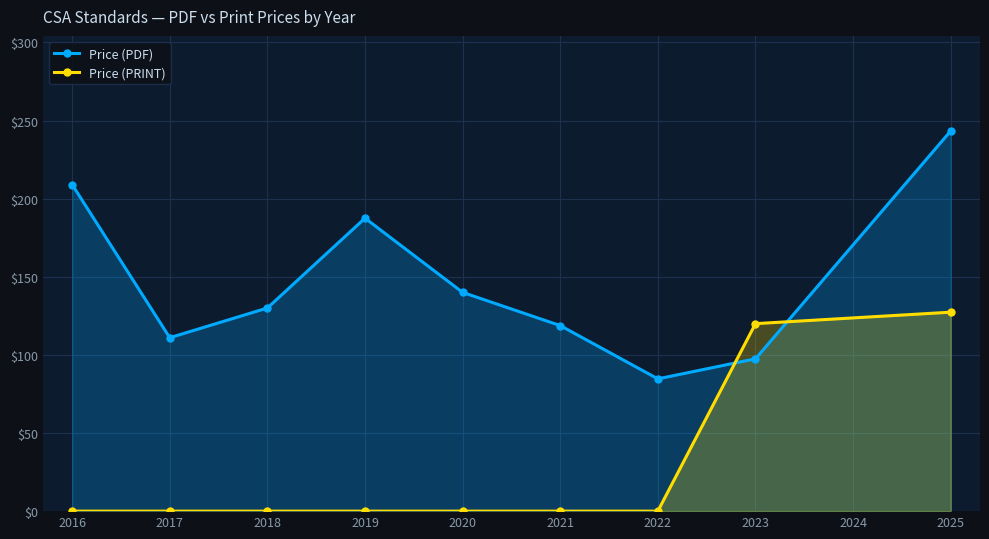

Between which two adjacent categories do Price (PDF) and Price (PRINT) first intersect?

2022 and 2023